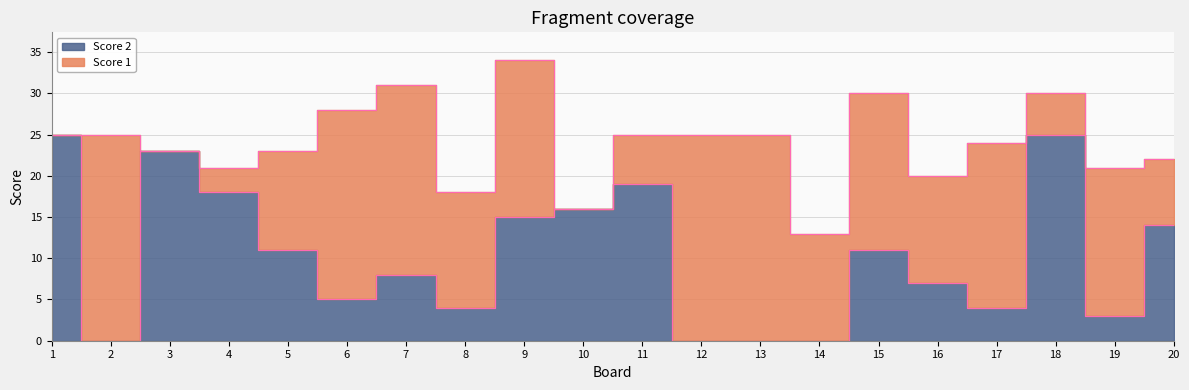

Reading right to left, what are all the values shown in this chart?

14	3	25	4	7	11	0	0	0	19	16	15	4	8	5	11	18	23	0	25